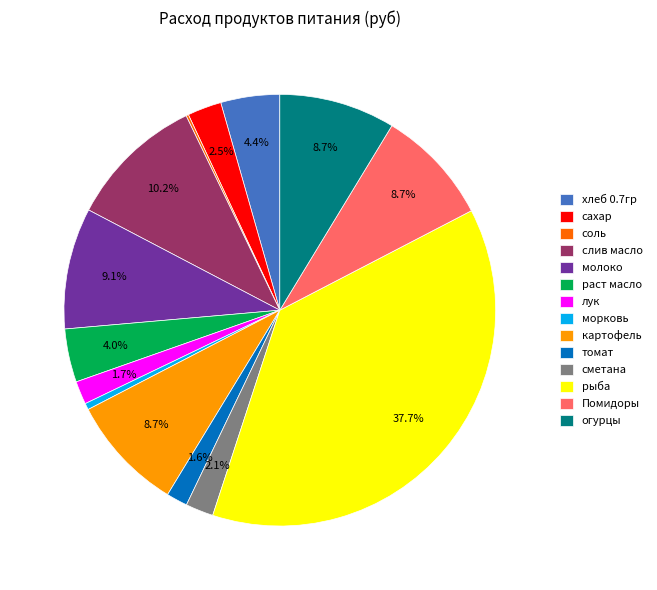

Approximately how many times larger is the value at Помидоры compared to хлеб 0.7гр?

2.0